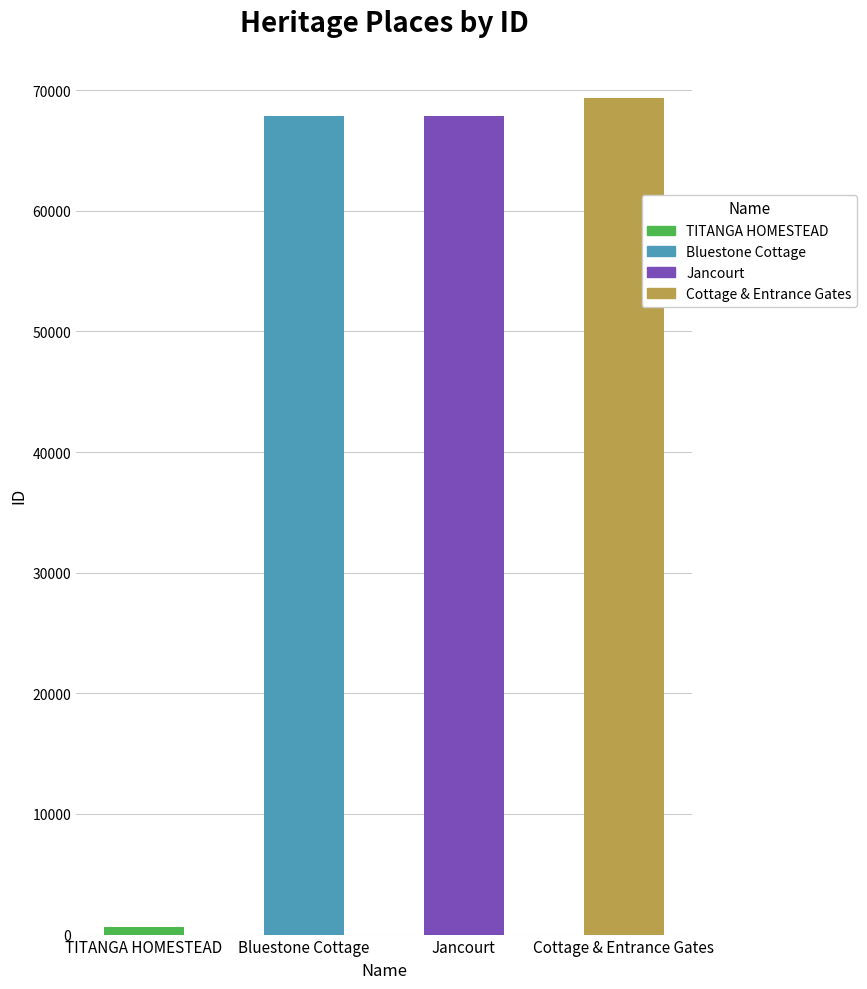

What is the sum of all values?

205659